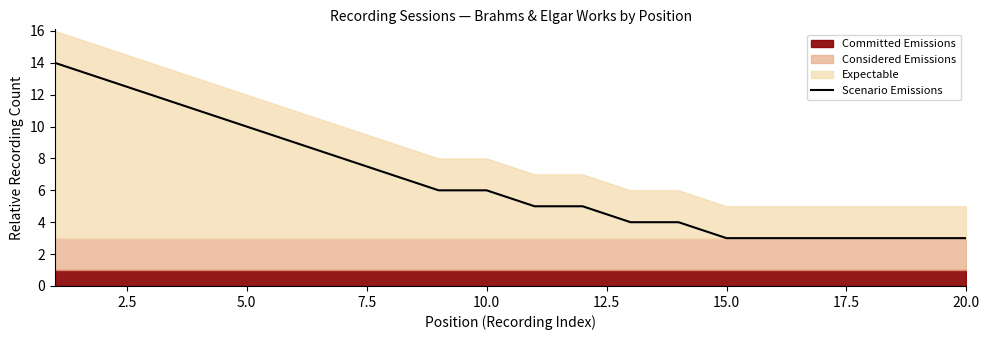

True or false: the data has more than 0 interior local peaks.

False